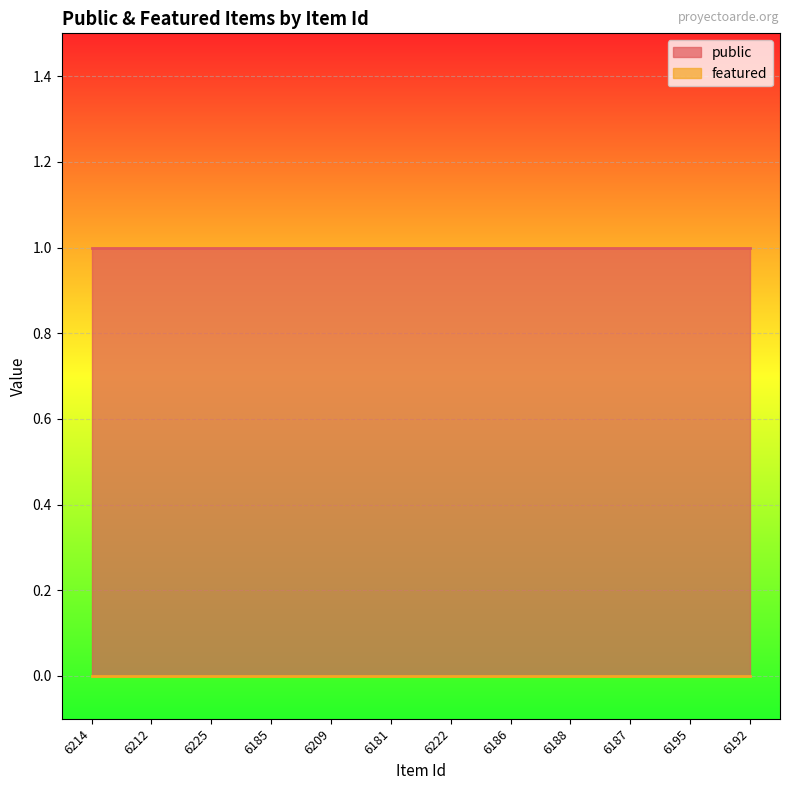

What is the sum of all public values?

12